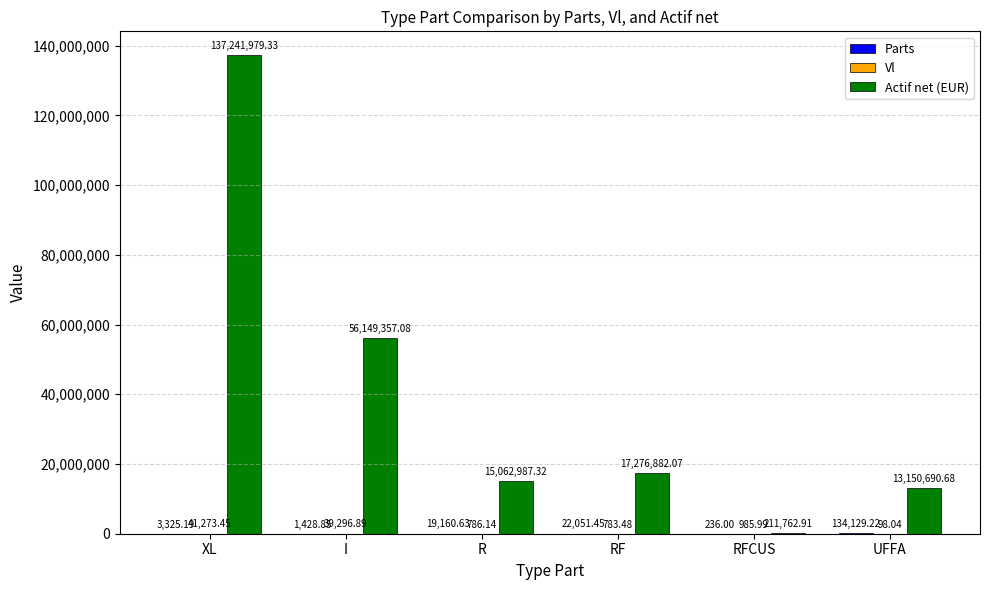

What is the total value across all series at RF?

17299717.0